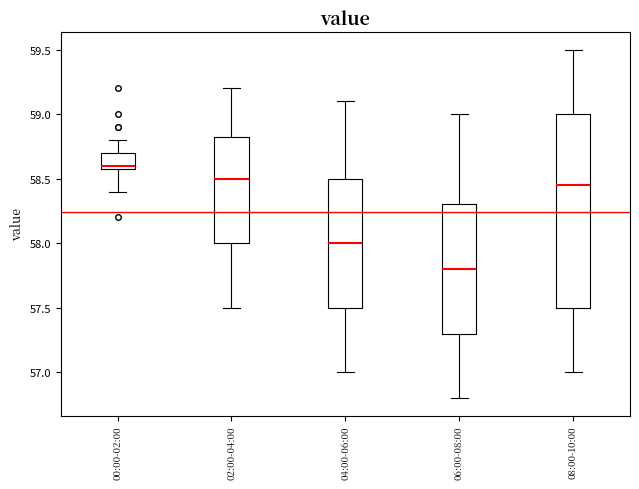

Reading left to right, transcribe this box plot: for each box, give where its median line is, the range the box spans, and where its two whiskers end, as read against the y-axis. The values are not printed on the chart, so give them approximately, as read against the axis.

00:00-02:00: median 58.60 (just above the box's lower edge), box 58.60 to 58.70, whiskers 58.40 to 58.80
02:00-04:00: median 58.50, box 58.00 to 58.85, whiskers 57.50 to 59.20
04:00-06:00: median 58.00, box 57.50 to 58.50, whiskers 57.00 to 59.10
06:00-08:00: median 57.80, box 57.30 to 58.30, whiskers 56.80 to 59.00
08:00-10:00: median 58.45, box 57.50 to 59.00, whiskers 57.00 to 59.50